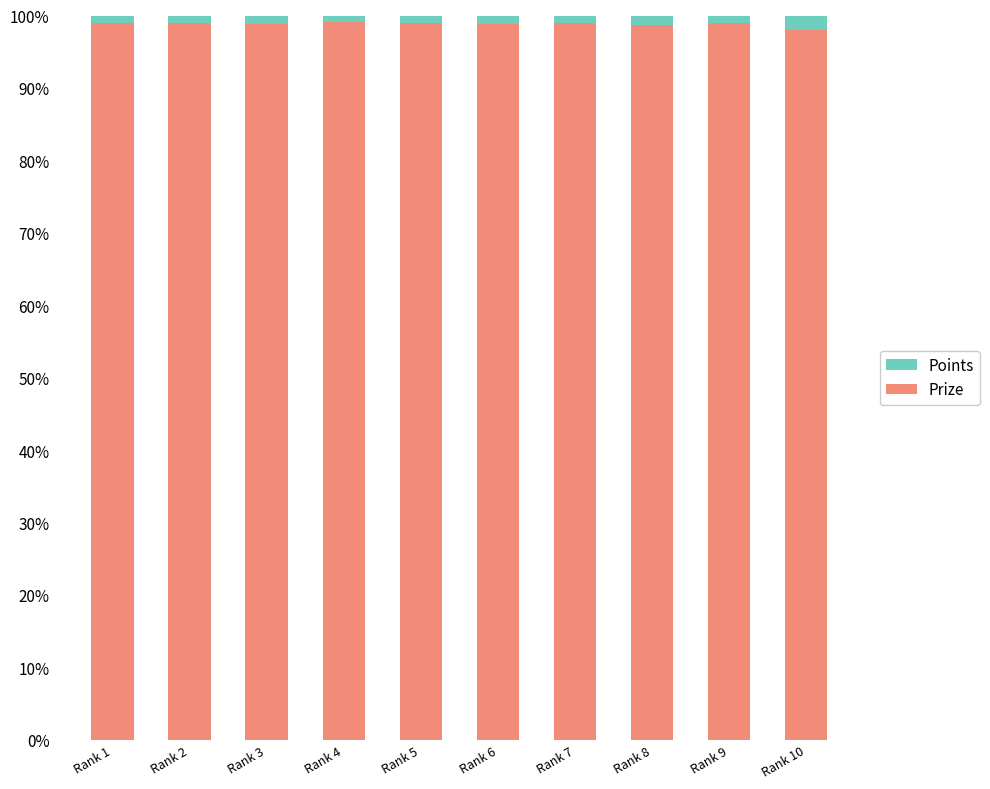

What is the maximum value for Prize?

99.2